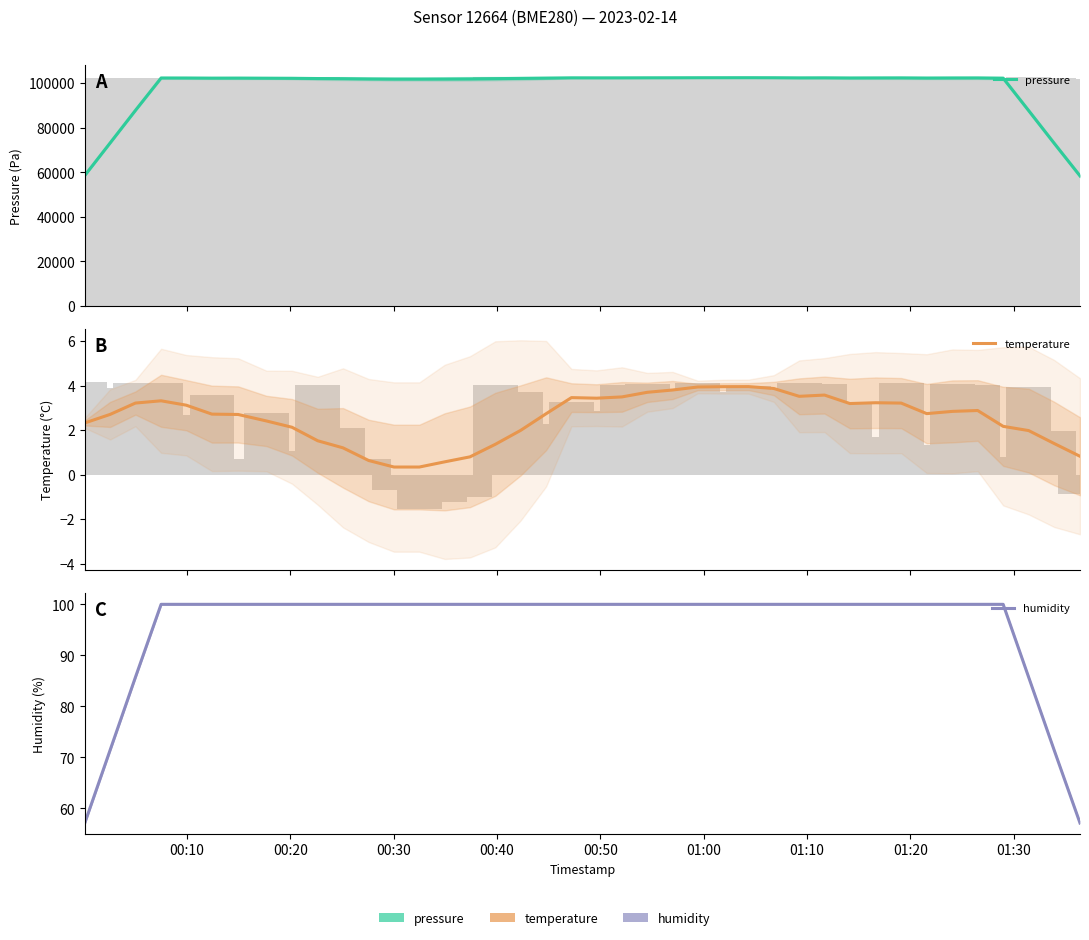

List the series in order of their peak value, lowest first.

temperature, humidity, pressure